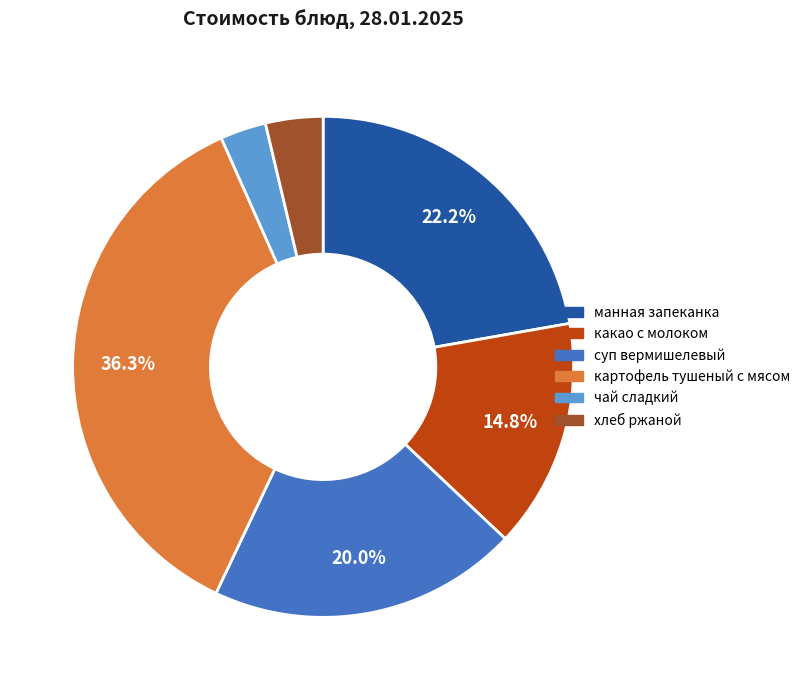

Count the number of slices in the pie.

6